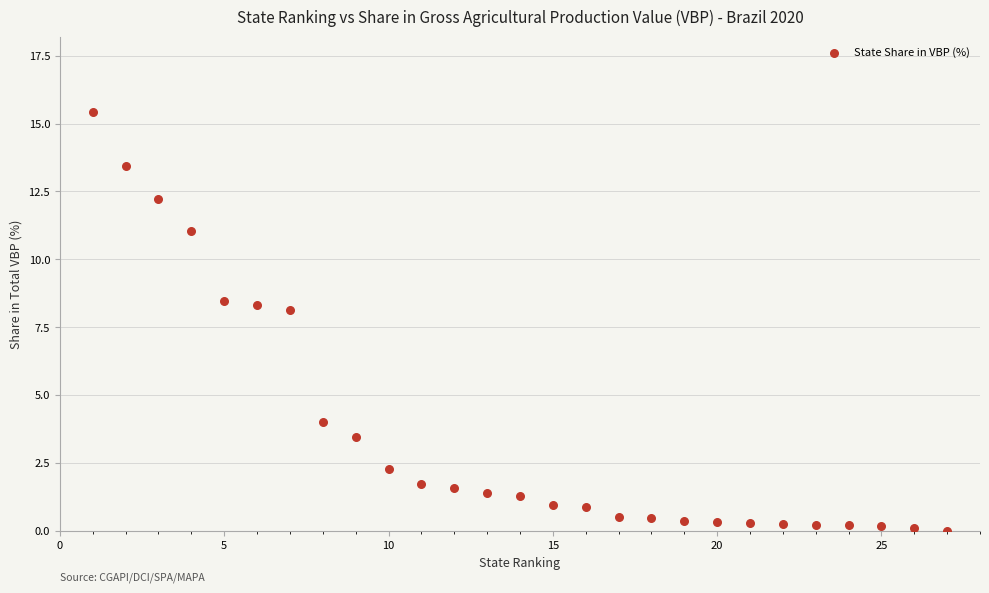

What Y value in the scatter plot is closest to 7?

8.1